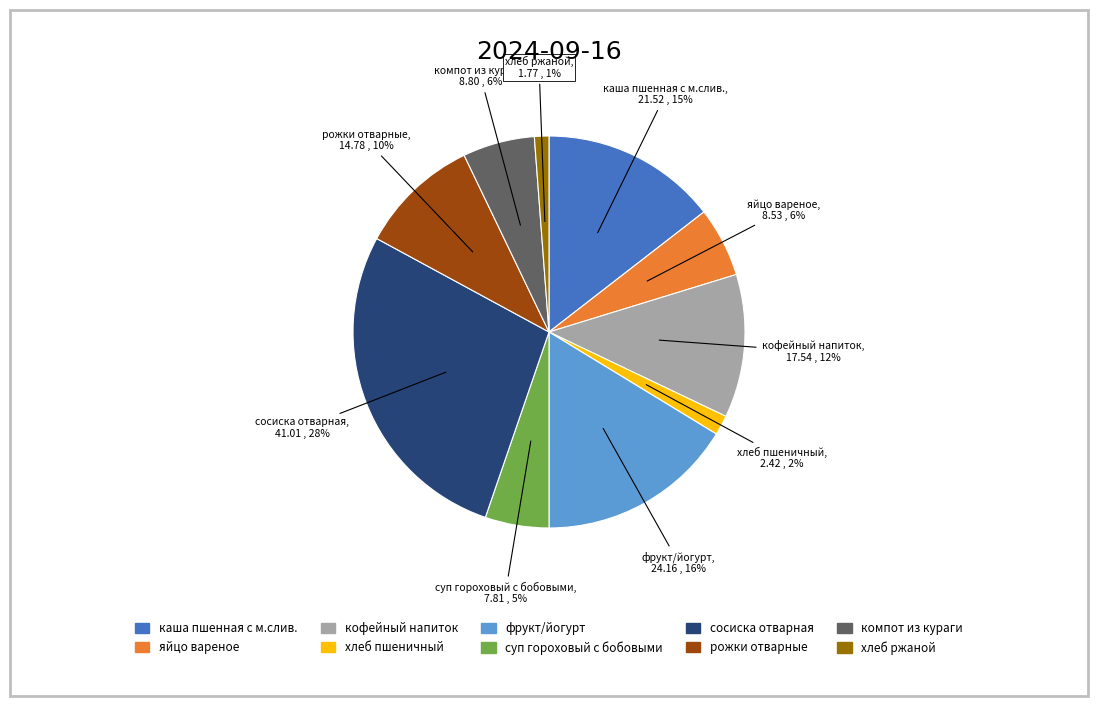

Is there a majority slice in this chart?

No